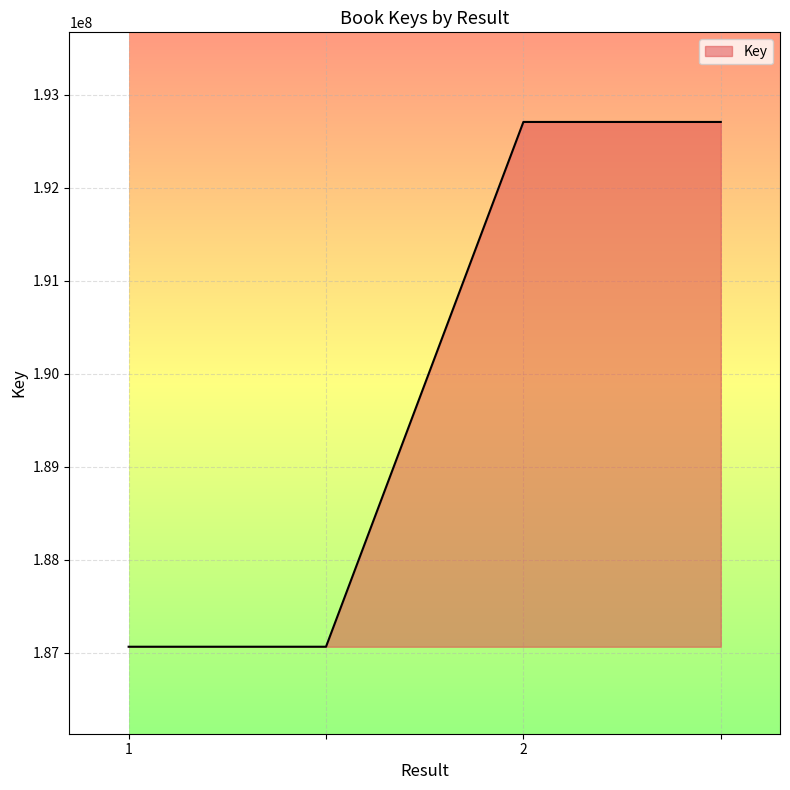

Count the values in the range 187065546 to 192708213.

4